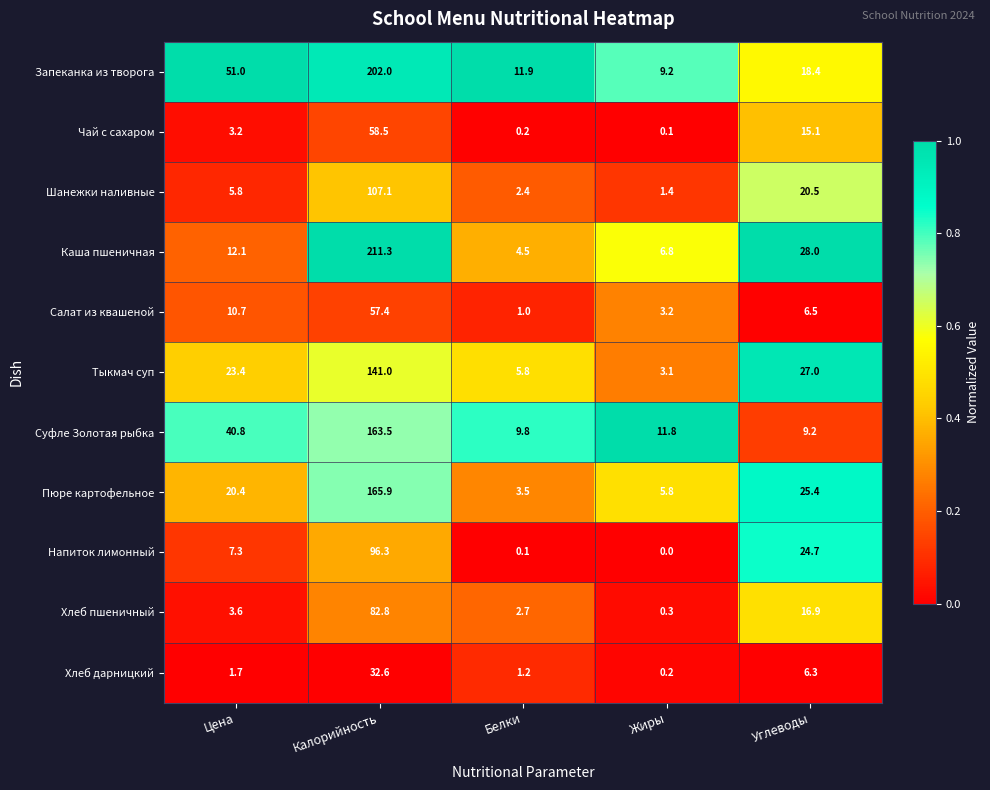

What is the difference between the highest and lowest values at Калорийность?

178.7